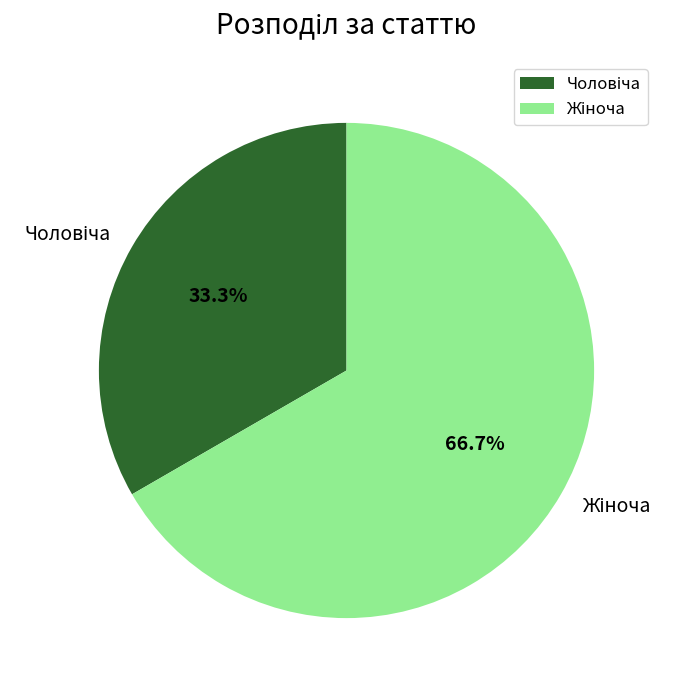

Is there any slice that represents more than half of the pie?

Yes